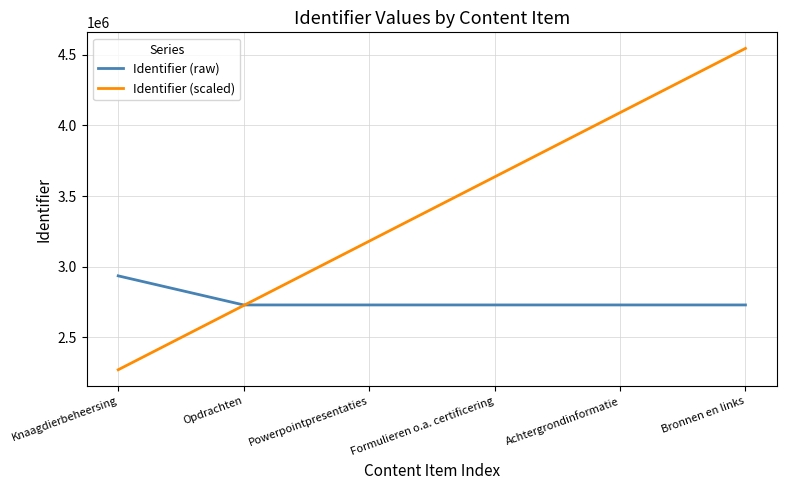

At Achtergrondinformatie, list the series in order from smallest to largest.

Identifier (raw), Identifier (scaled)